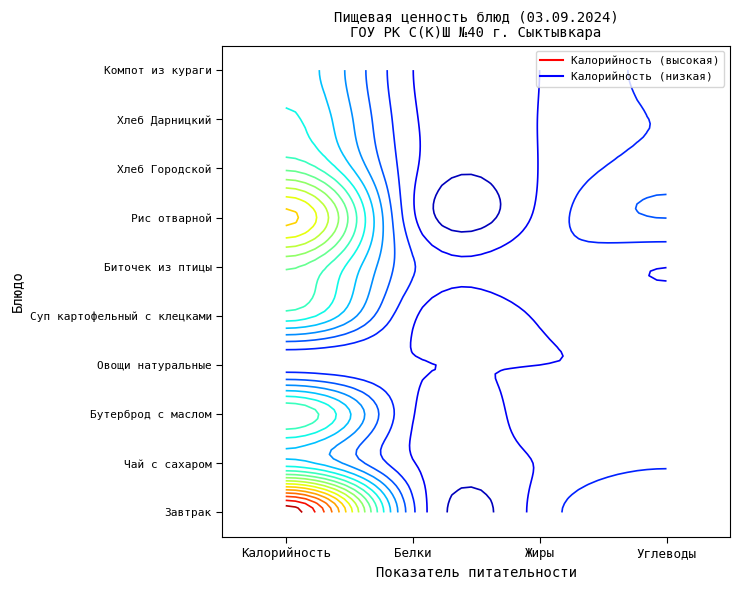

How many distinct data groups are displayed?

10